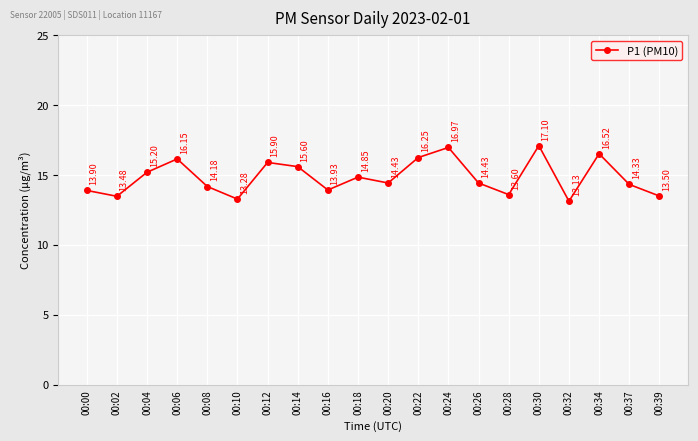

True or false: the data shows 14.3 at 00:37.

True